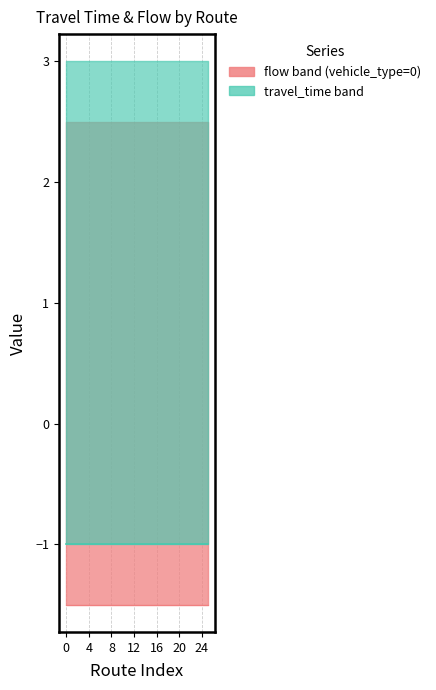

Which series has the largest total across all categories?

flow